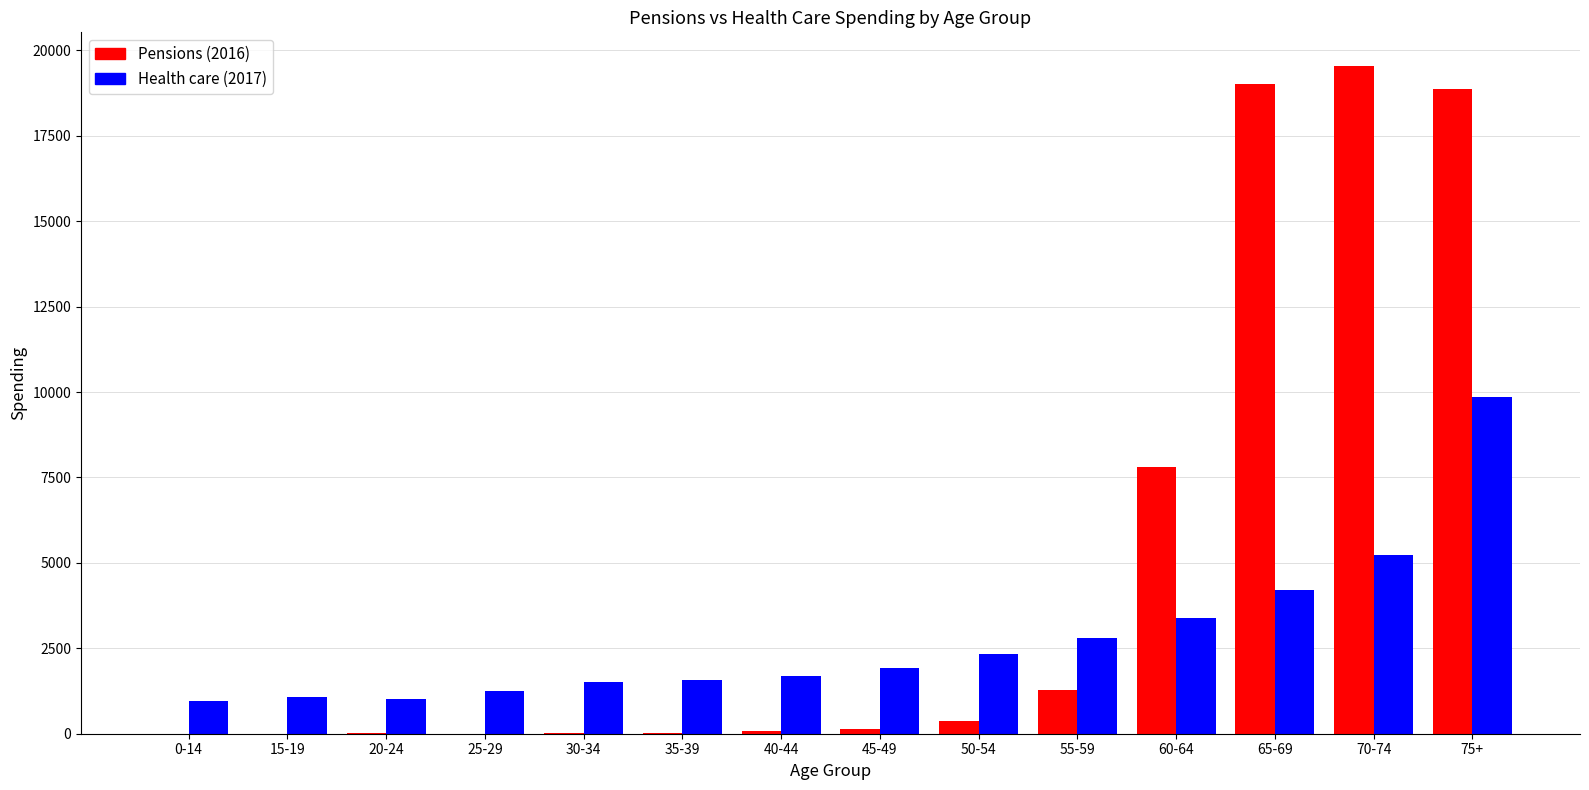

Which series has the widest spread of values?

Pensions (2016)